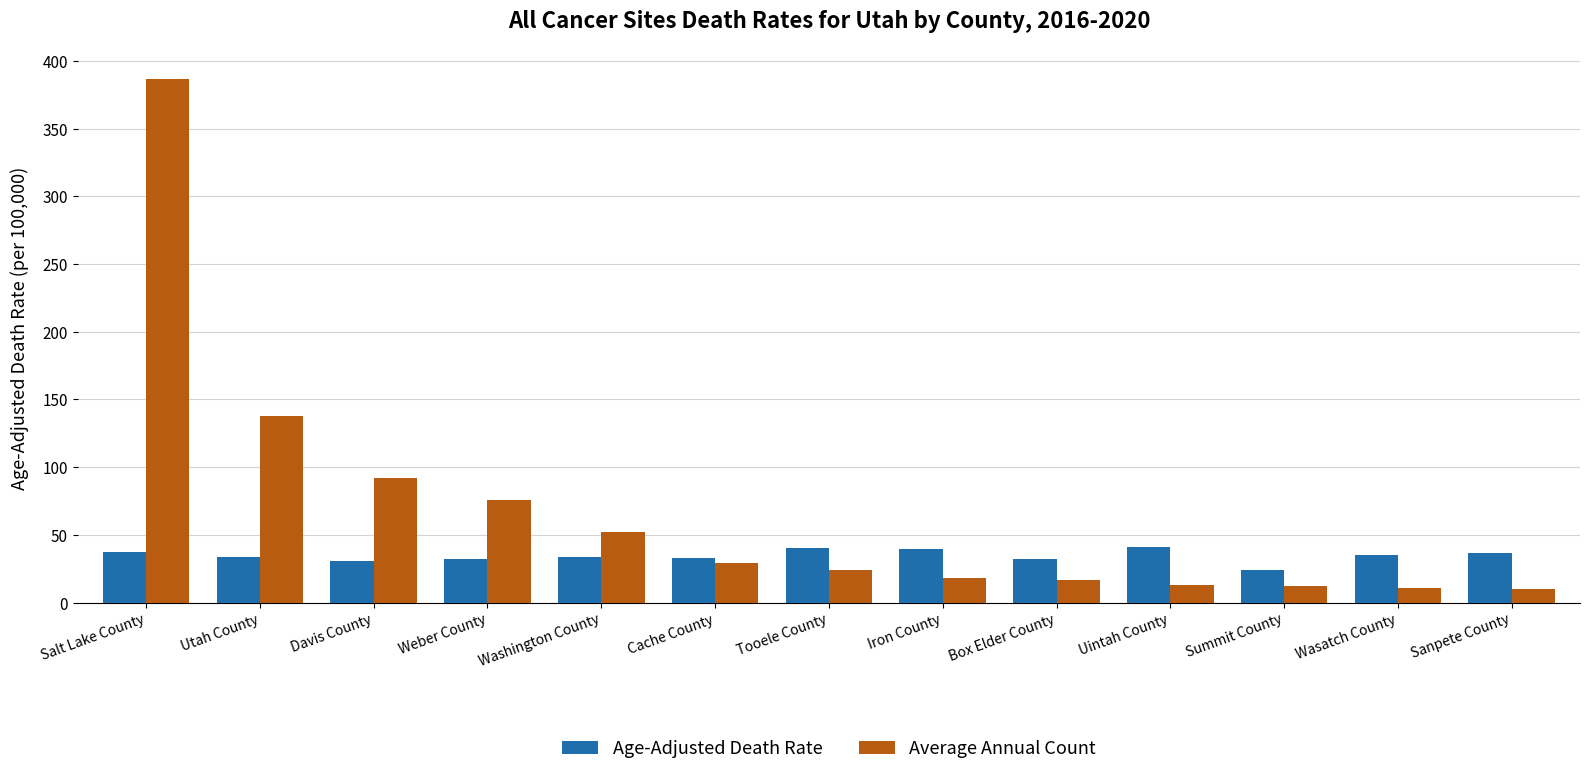

What are all the series names shown in the legend?

Age-Adjusted Death Rate, Average Annual Count